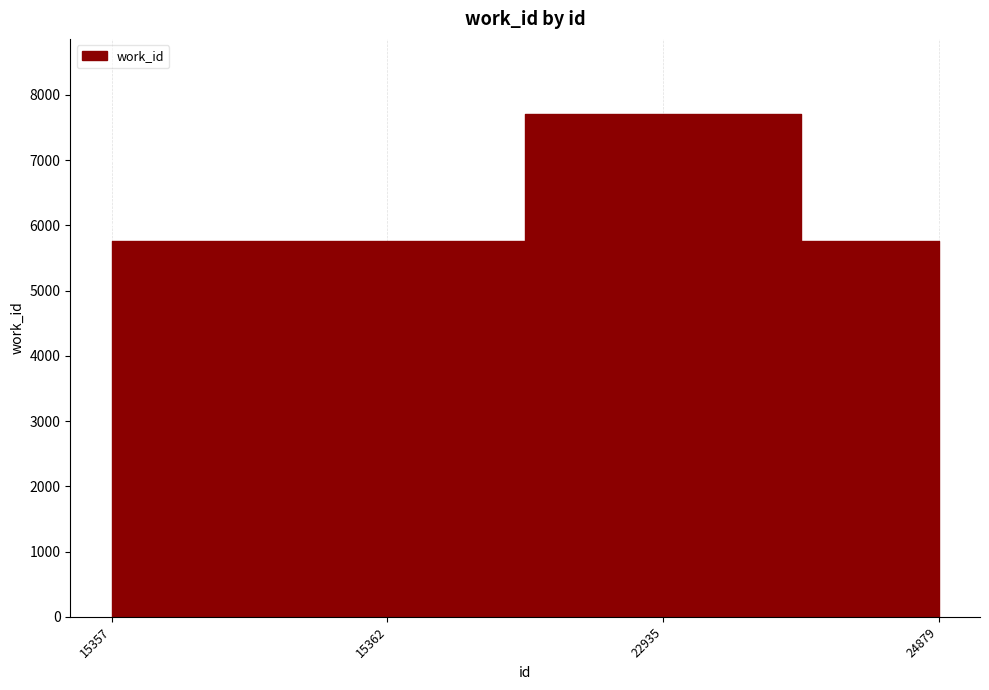

How many distinct data groups are displayed?

1